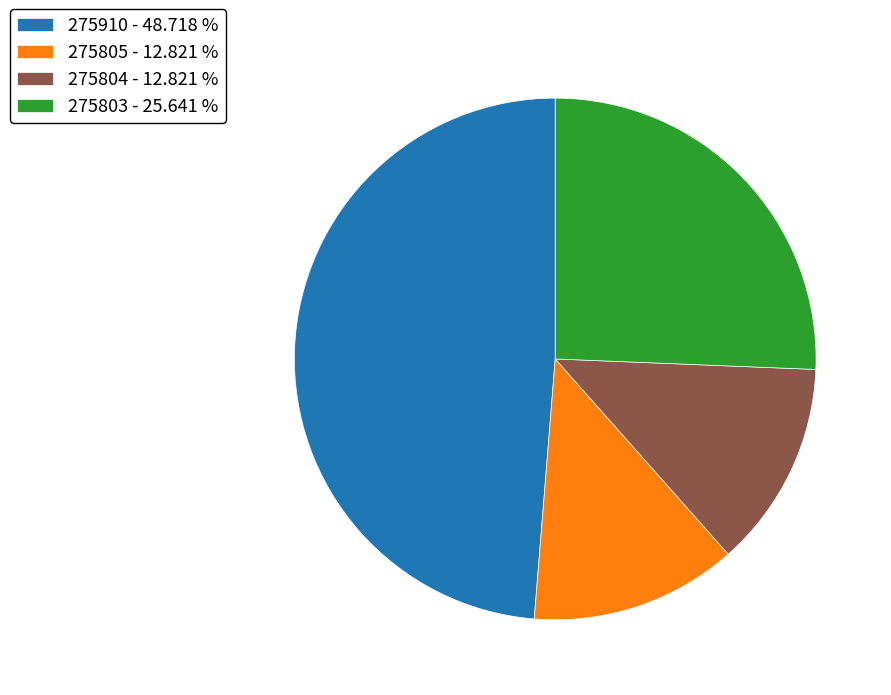

Count the number of slices in the pie.

4